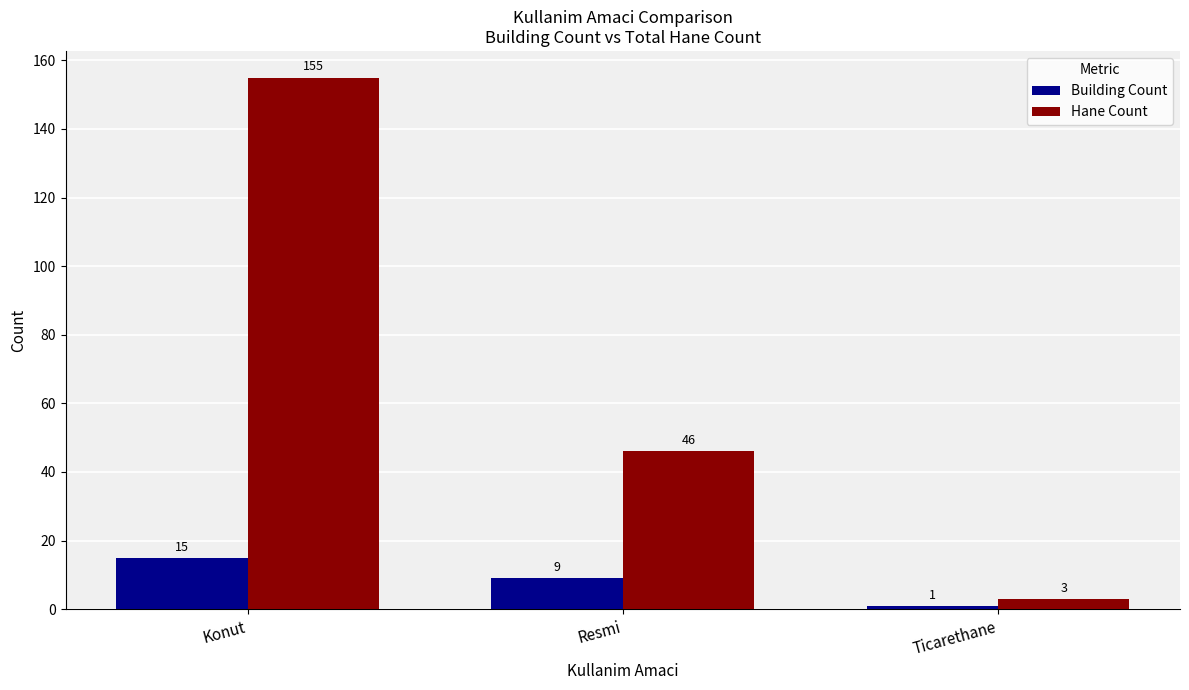

Which series has the widest spread of values?

Hane Count